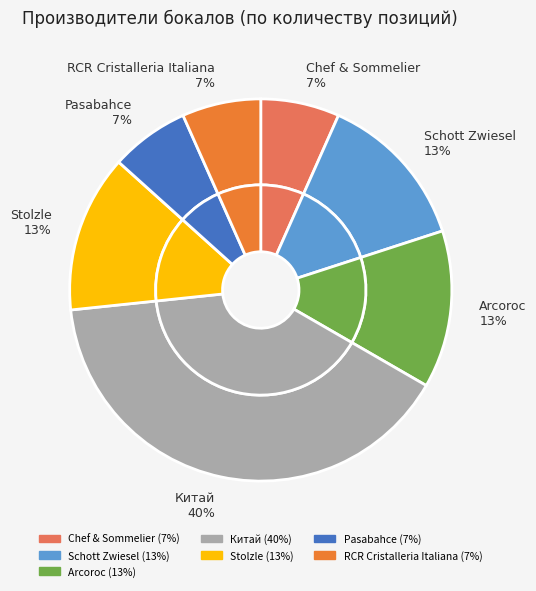

Which slice is the smallest?

Chef & Sommelier